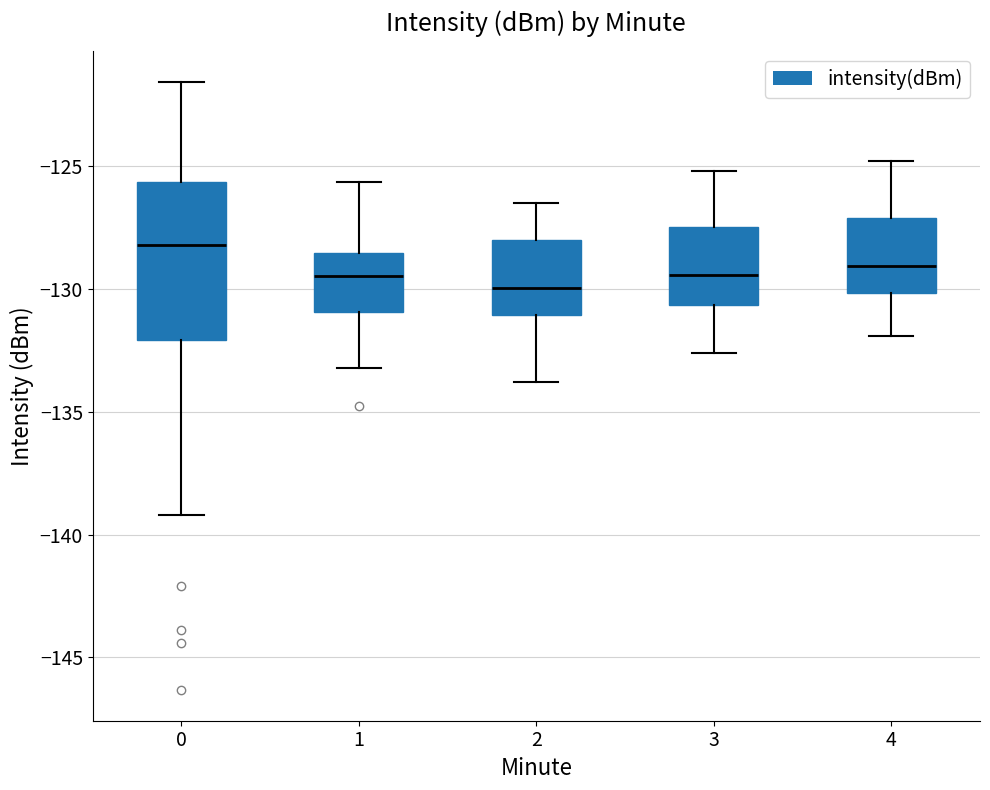

Reading left to right, transcribe this box plot: for each box, give where its median line is, the range the box spans, and where its two whiskers end, as read against the y-axis. The values are not printed on the chart, so give them approximately, as read against the axis.

0: median -128.0, box -132.0 to -125.5, whiskers -139.0 to -121.5
1: median -129.5, box -131.0 to -128.5, whiskers -133.0 to -125.5
2: median -130.0, box -131.0 to -128.0, whiskers -134.0 to -126.5
3: median -129.5, box -130.5 to -127.5, whiskers -132.5 to -125.0
4: median -129.0, box -130.0 to -127.0, whiskers -132.0 to -125.0